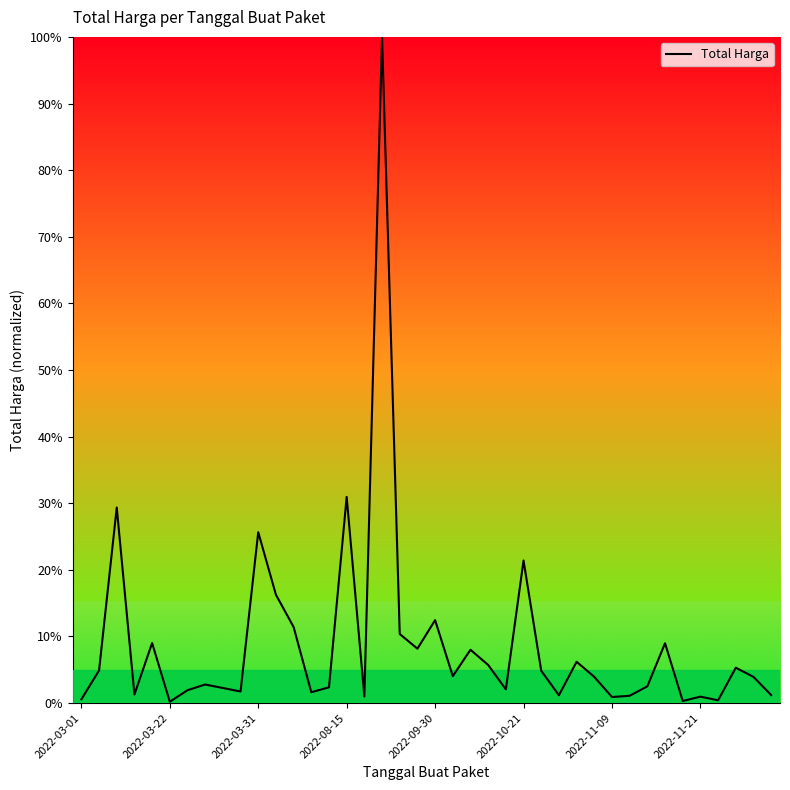

What is the greatest value displayed?

100.0